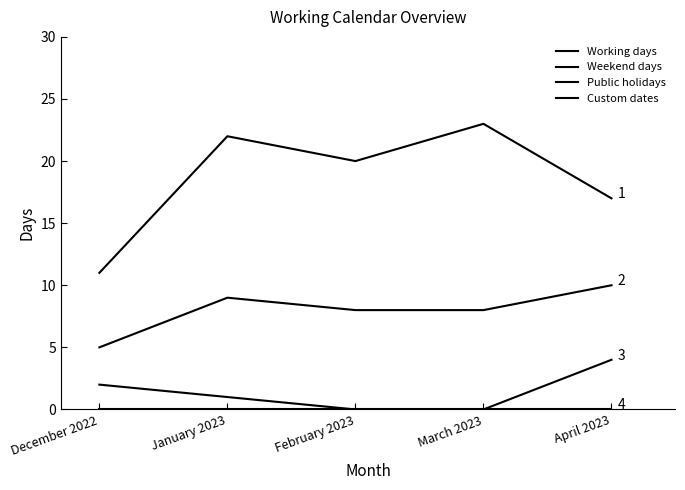

At which category is the sum across all series the highest?

January 2023